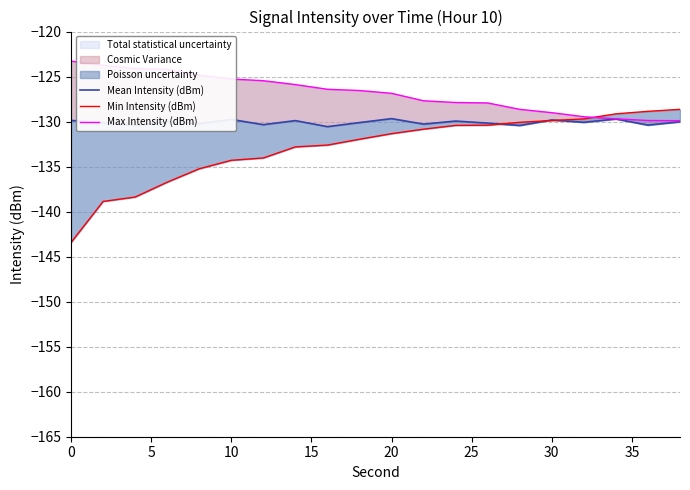

At which label does Mean Intensity (dBm) reach its peak?

20